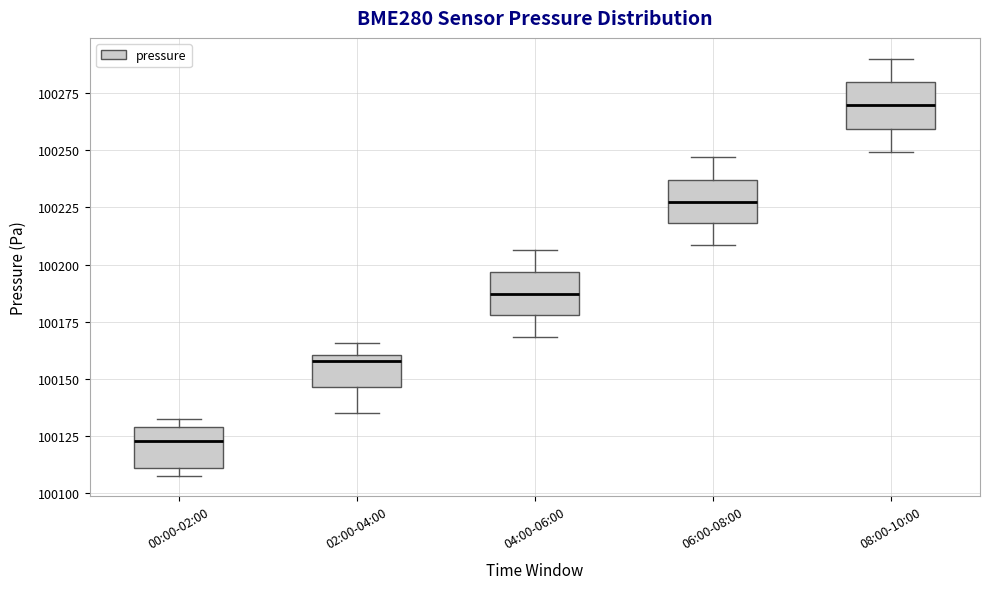

Which box's median line is the lowest?

00:00-02:00